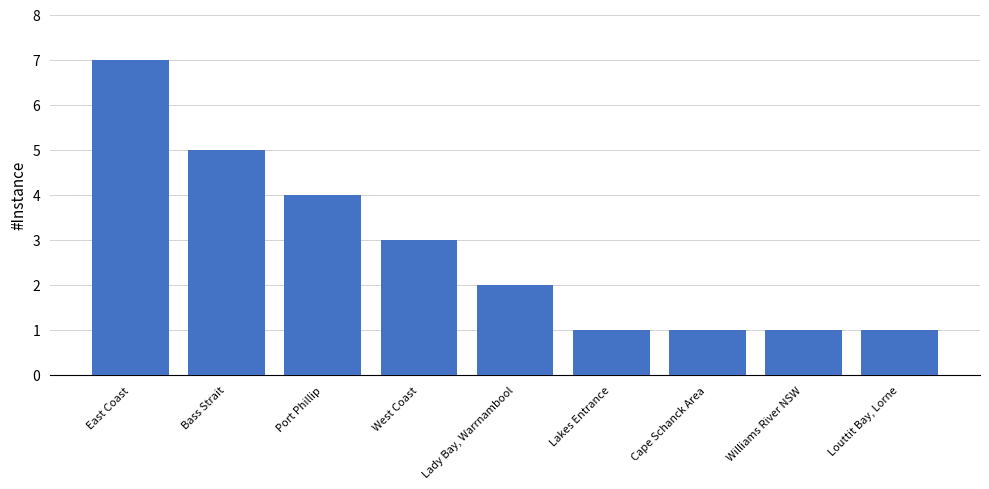

What is the minimum value shown in the chart?

1